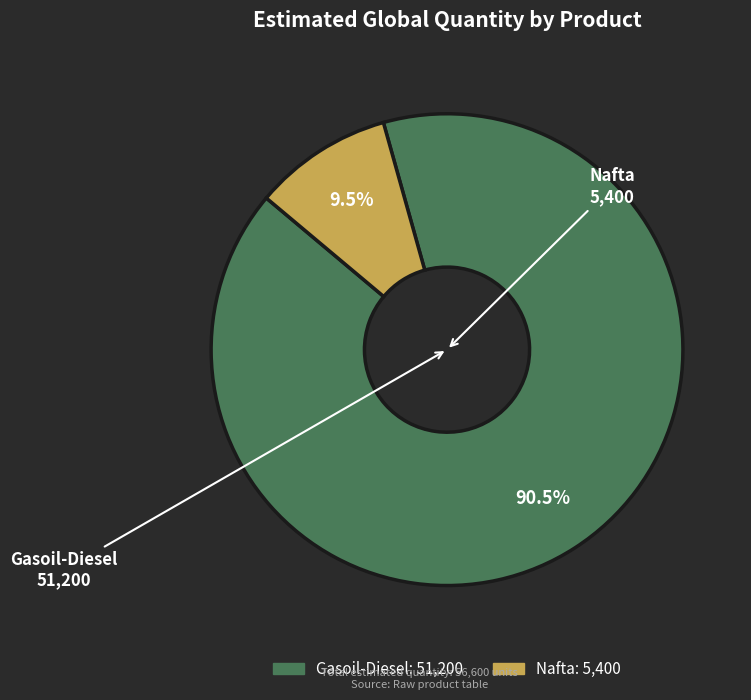

What is the total percentage of Gasoil-Diesel and Nafta?

100.0%